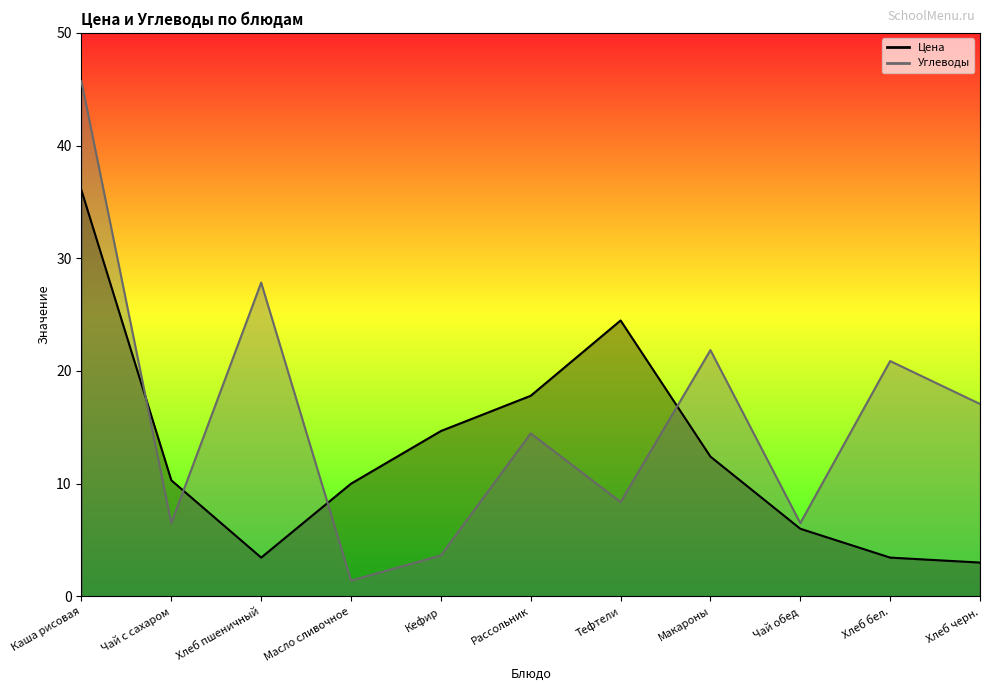

How many interior local valleys does the Цена series have?

1